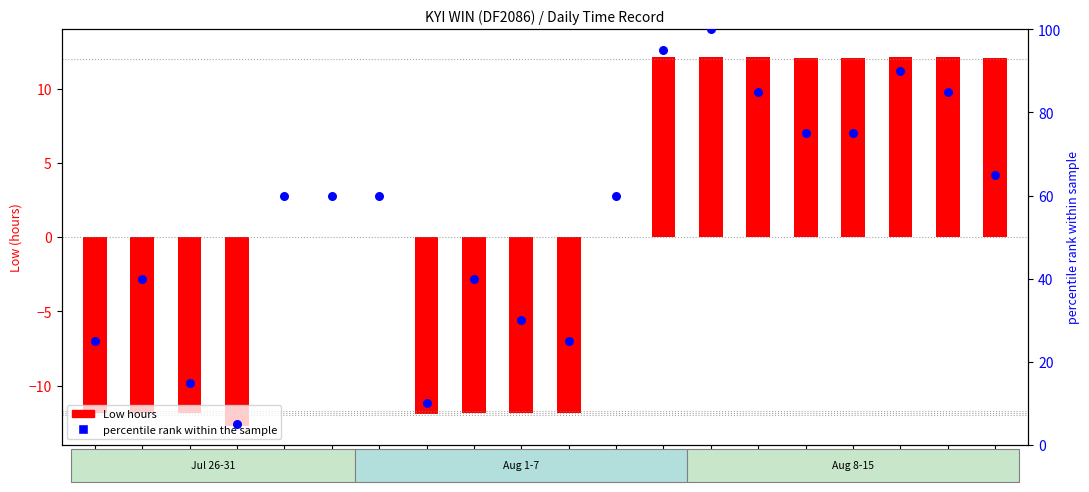

What is the total value across all series at 10
Sat?

87.1